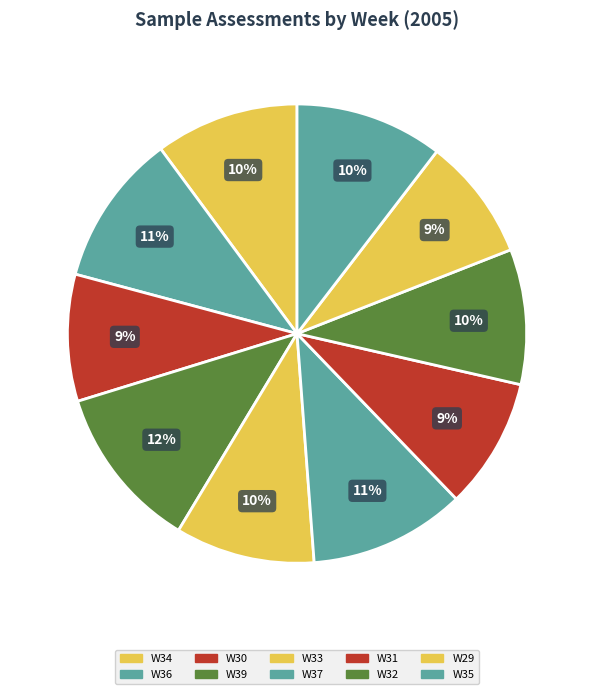

Which slice is the smallest?

W29